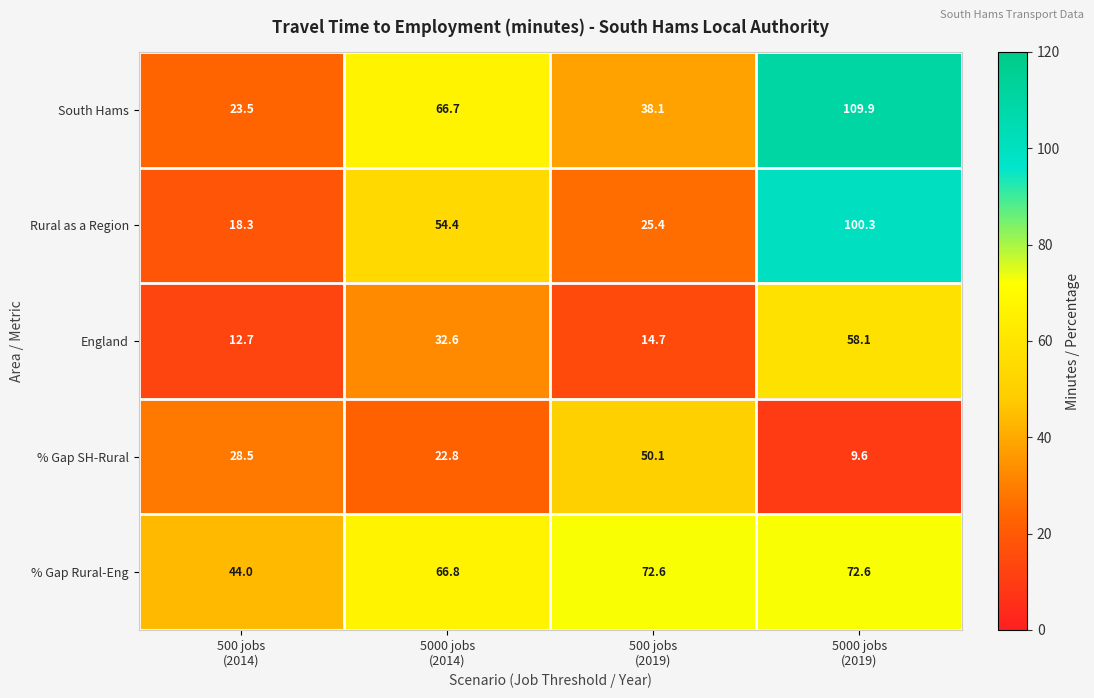

Between 5000 jobs
(2014) and 5000 jobs
(2019), which series saw the biggest shift?

Rural as a Region